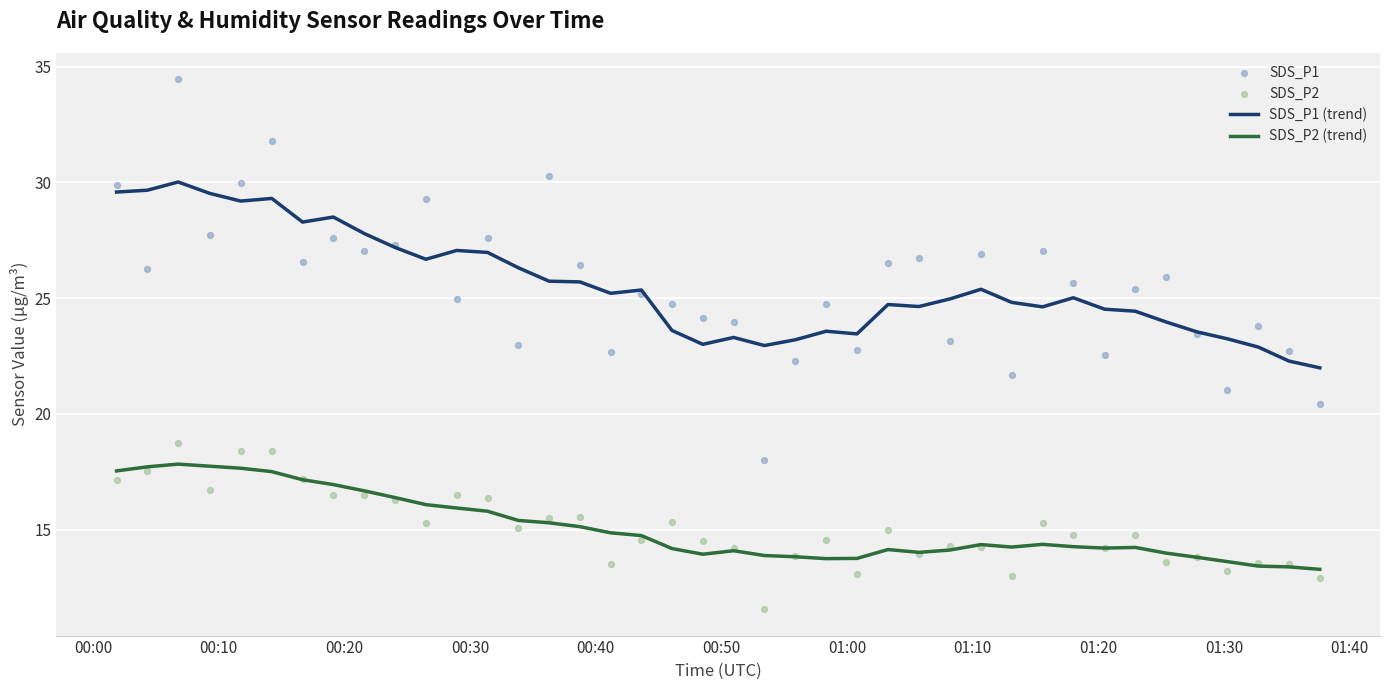

Which series has the largest total across all categories?

SDS_P1 (trend)